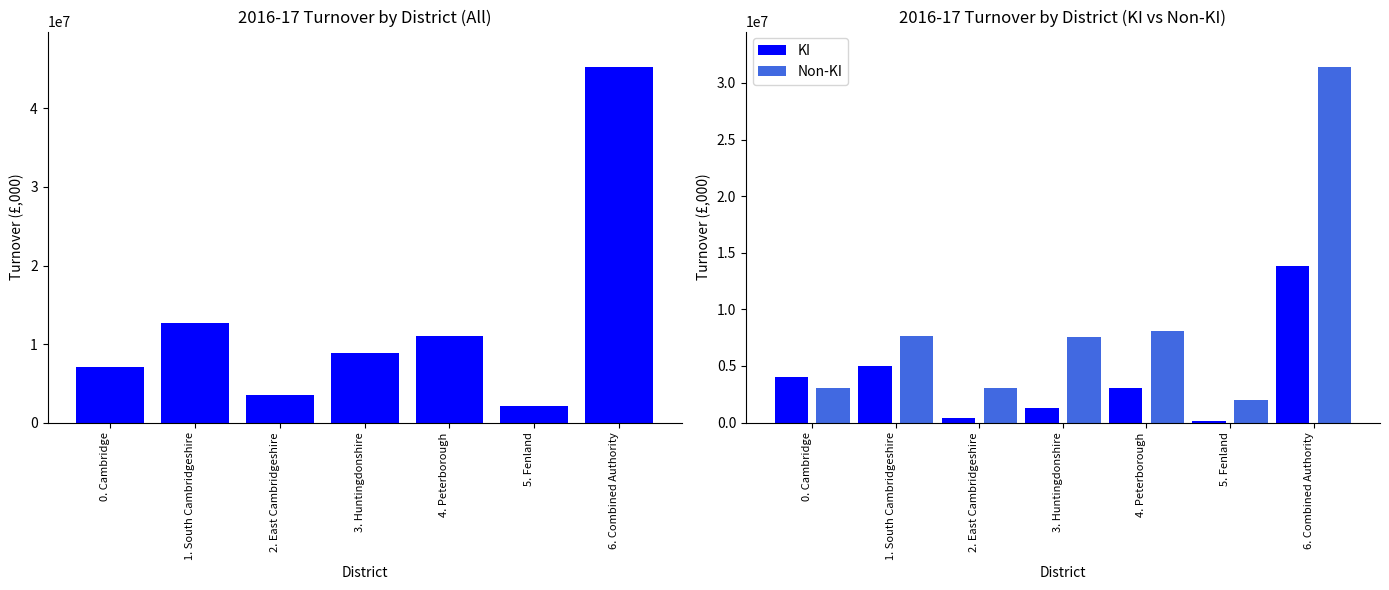

At 2. East Cambridgeshire, list the series in order from smallest to largest.

KI, Non-KI, All